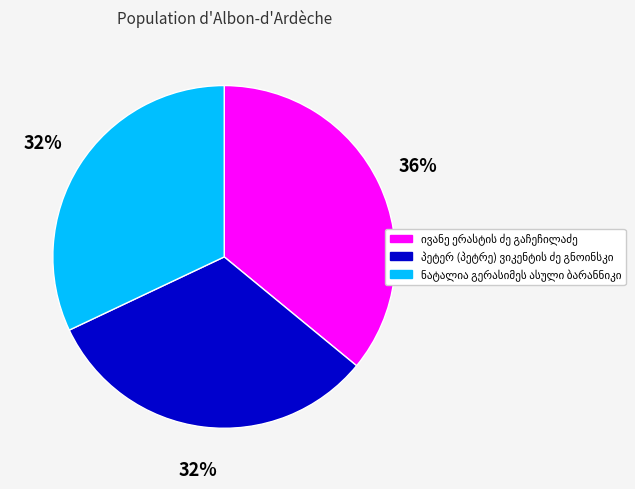

To the nearest percent, what is the difference between the largest and smallest slice percentages?

4%